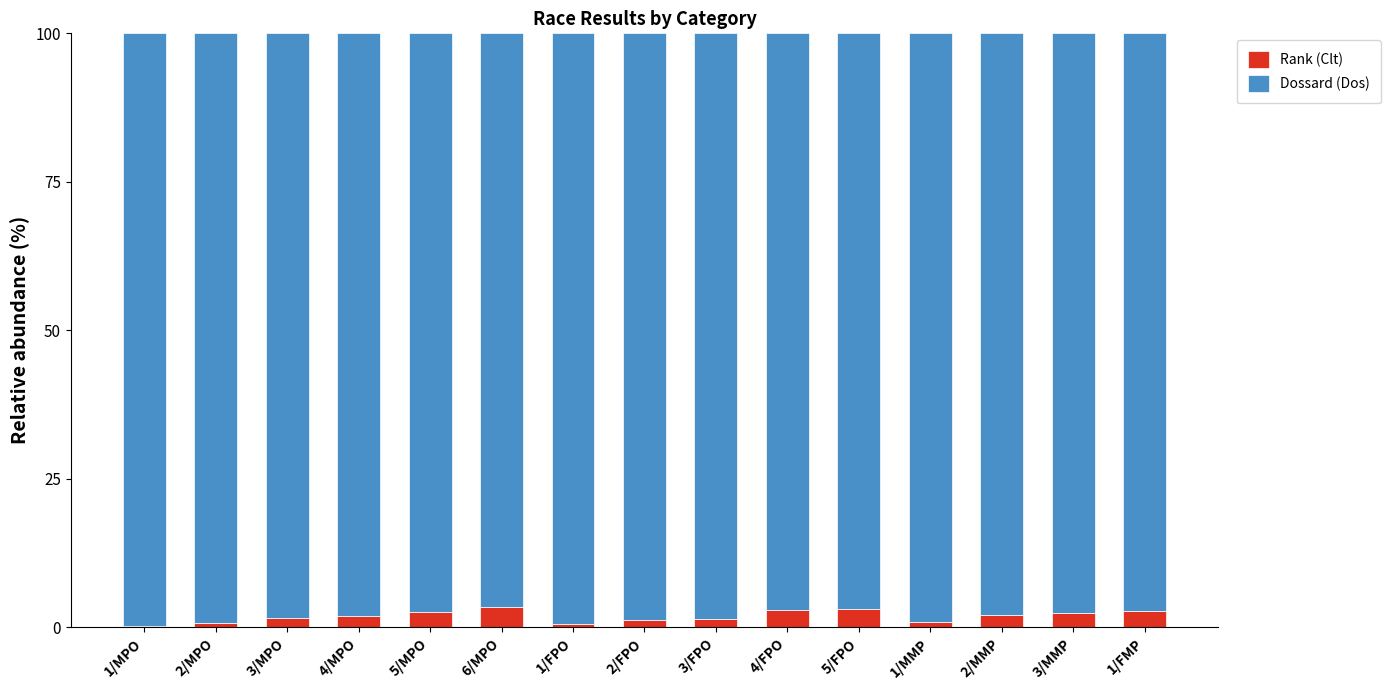

What is the difference between the Rank (Clt) values at 3/MPO and 2/FPO?

0.5